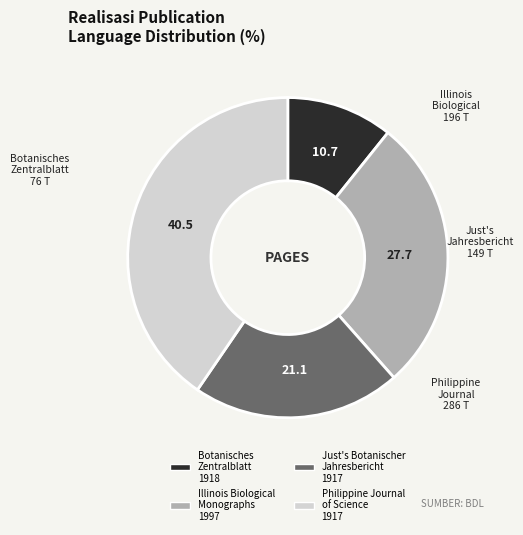

Is there any slice that represents more than half of the pie?

No